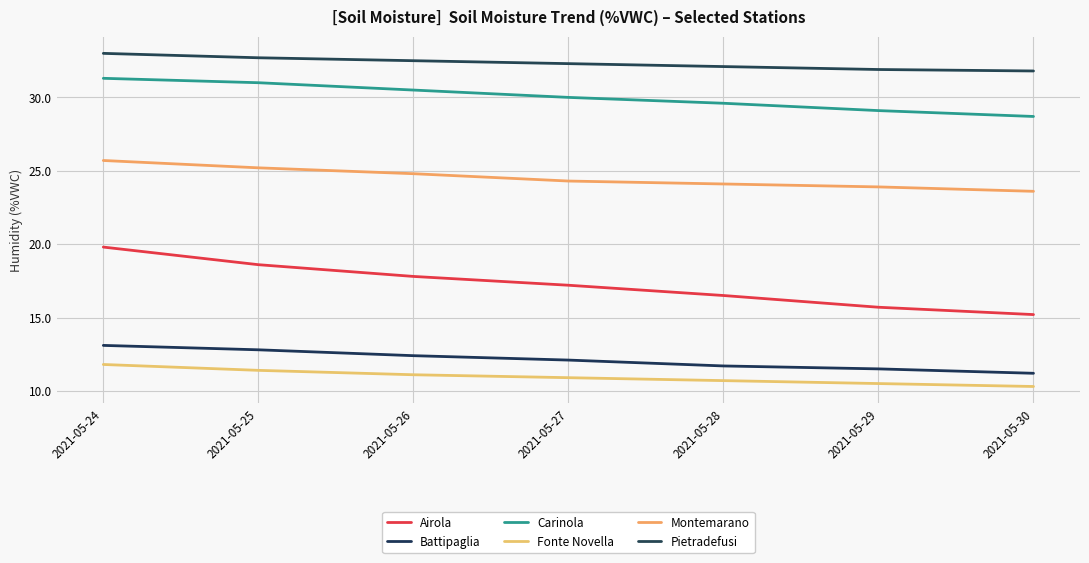

Rank the series at 2021-05-27 from highest to lowest value.

Pietradefusi, Carinola, Montemarano, Airola, Battipaglia, Fonte Novella